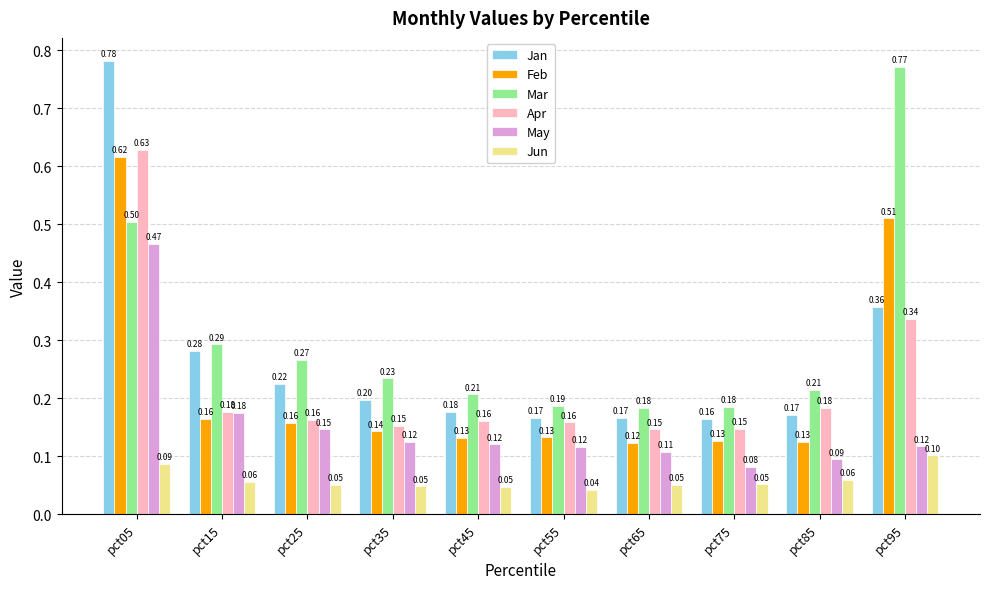

List the series in order of their peak value, highest first.

Jan, Mar, Apr, Feb, May, Jun